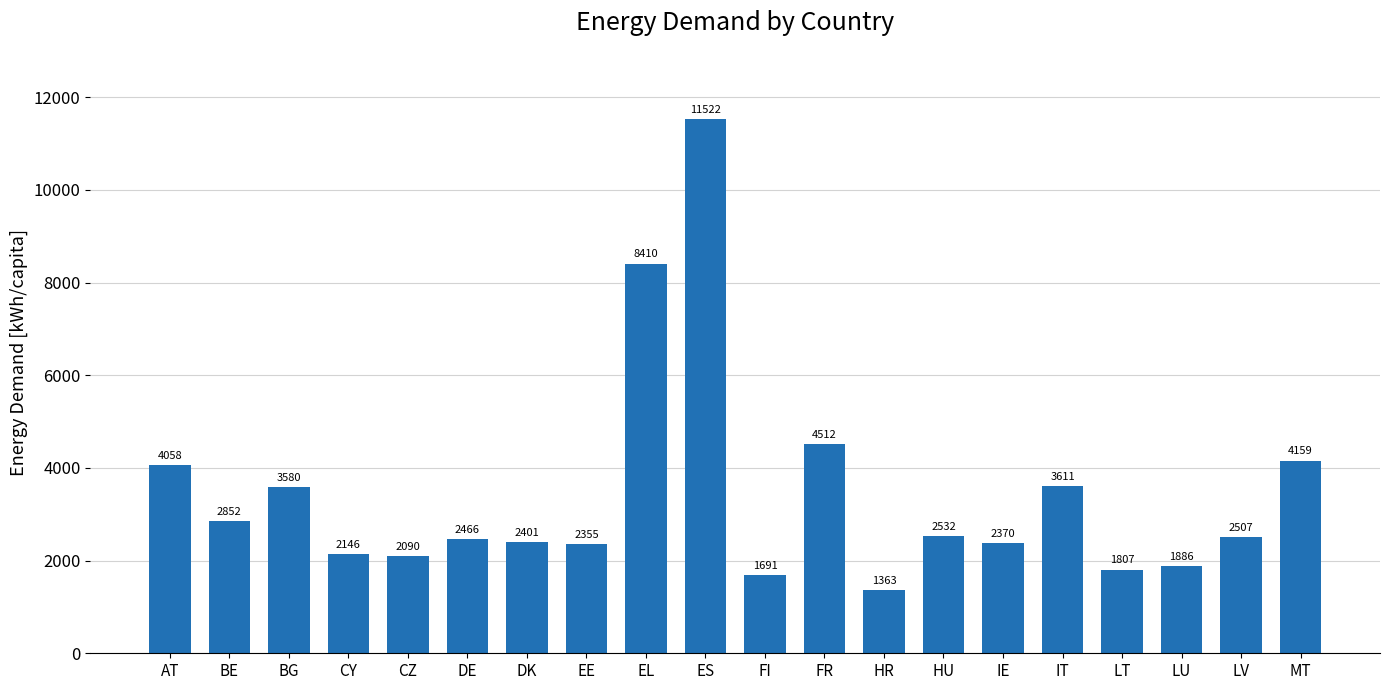

What is the label of the 8th bar from the left?

EE